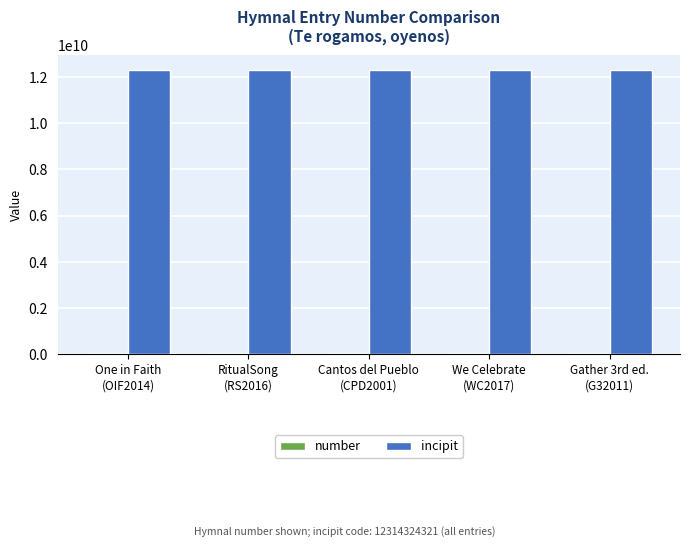

What is the highest value of the incipit series?

12314324321